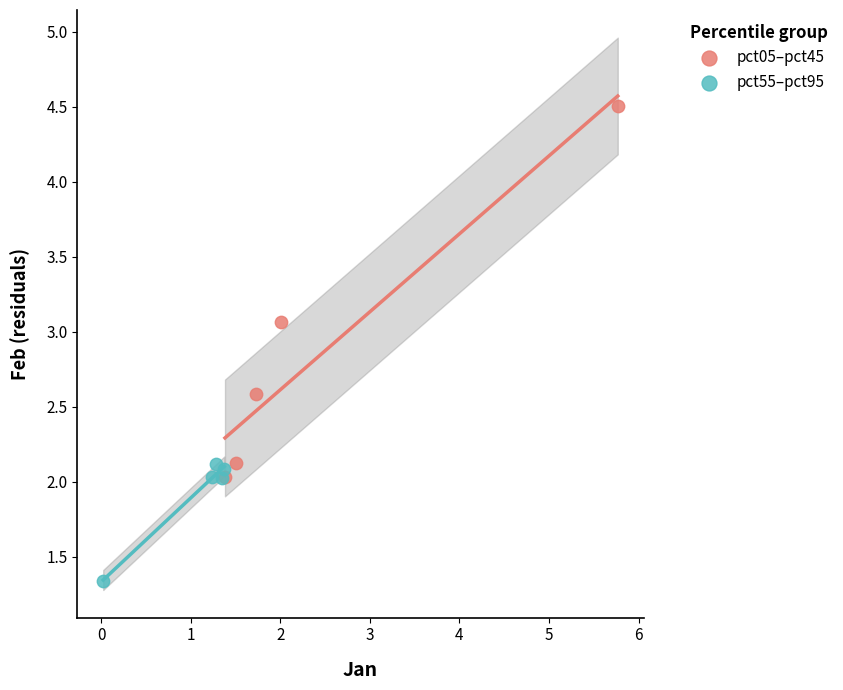

Which series reaches the maximum Y coordinate?

pct05–pct45